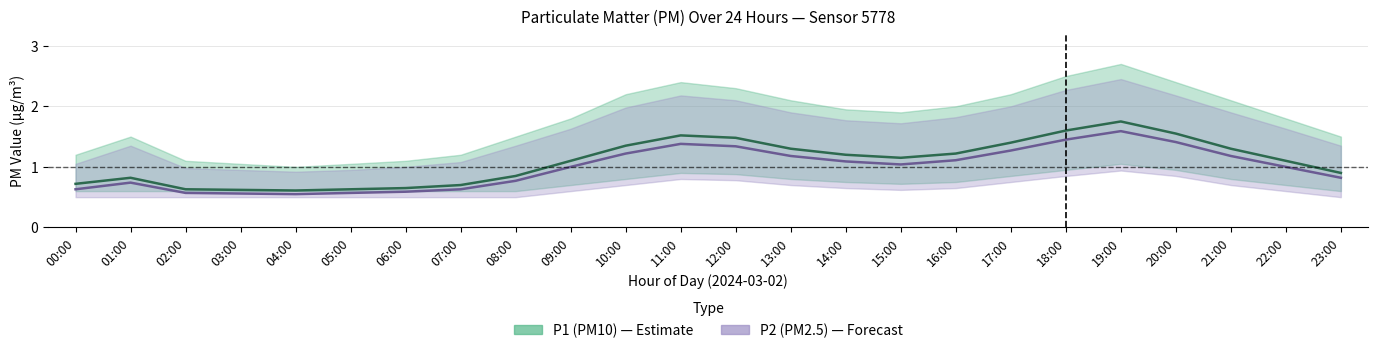

Is it true that P2_lower equals 0.8 at 17:00?

True